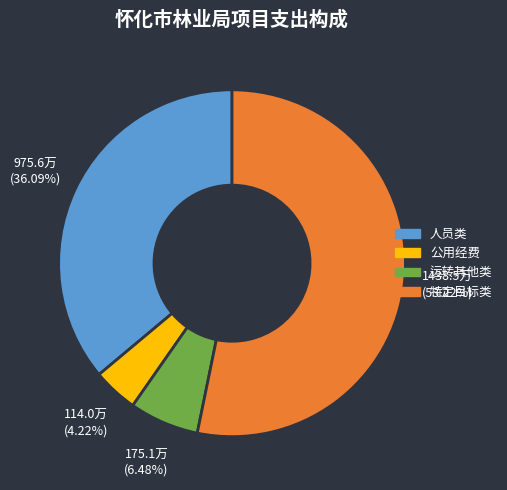

Which slice is the smallest?

公用经费